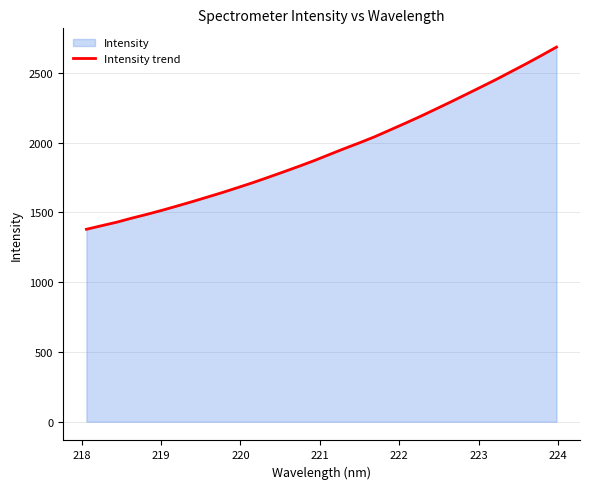

What is the smallest value displayed?

1379.4